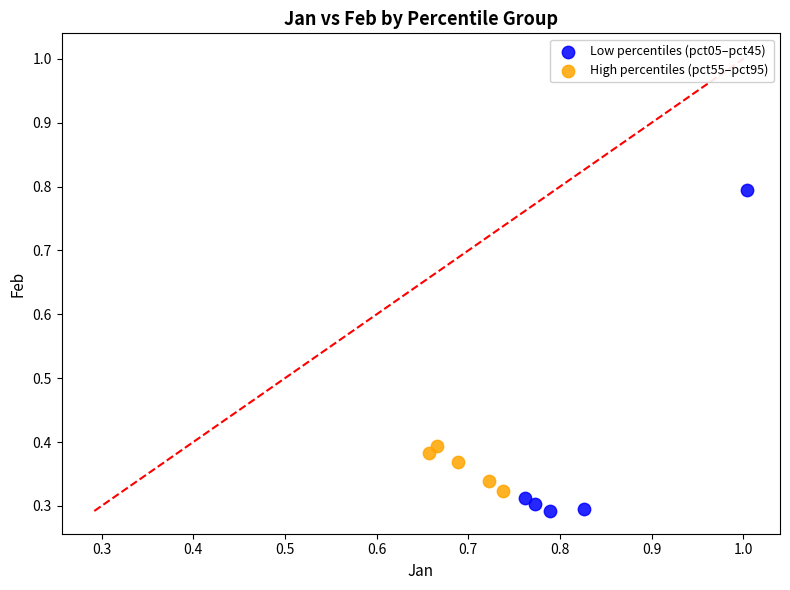

Which series reaches the maximum Y coordinate?

Low percentiles (pct05–pct45)